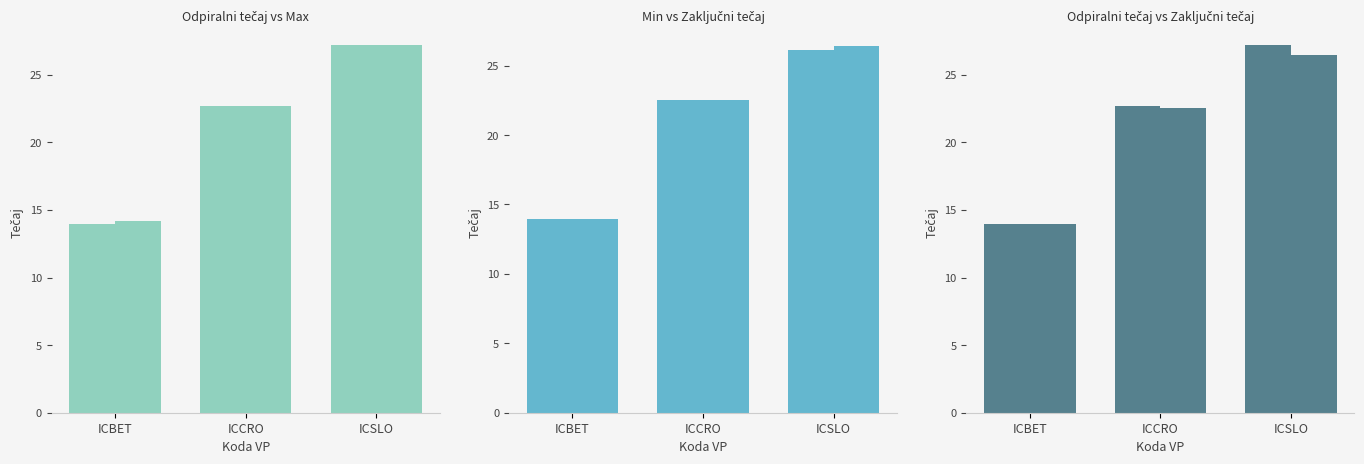

How many bars are there in total?

12